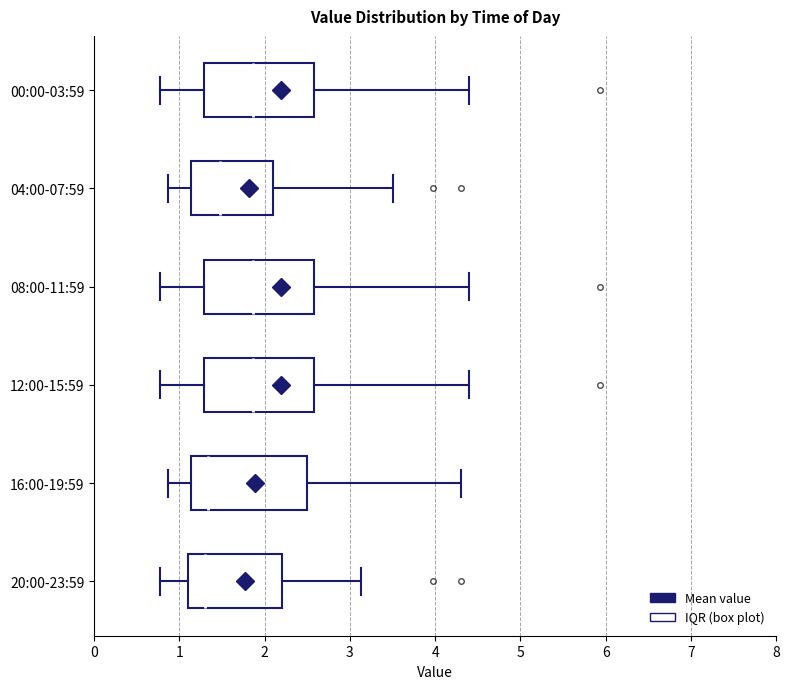

Reading bottom to top, transcribe this box plot: for each box, give where its median line is, the range the box spans, and where its two whiskers end, as read against the x-axis. The values are not printed on the chart, so give them approximately, as read against the axis.

20:00-23:59: median 1.3, box 1.1 to 2.2, whiskers 0.8 to 3.1
16:00-19:59: median 1.3, box 1.1 to 2.5, whiskers 0.9 to 4.3
12:00-15:59: median 1.9, box 1.3 to 2.6, whiskers 0.8 to 4.4
08:00-11:59: median 1.9, box 1.3 to 2.6, whiskers 0.8 to 4.4
04:00-07:59: median 1.5, box 1.1 to 2.1, whiskers 0.9 to 3.5
00:00-03:59: median 1.9, box 1.3 to 2.6, whiskers 0.8 to 4.4